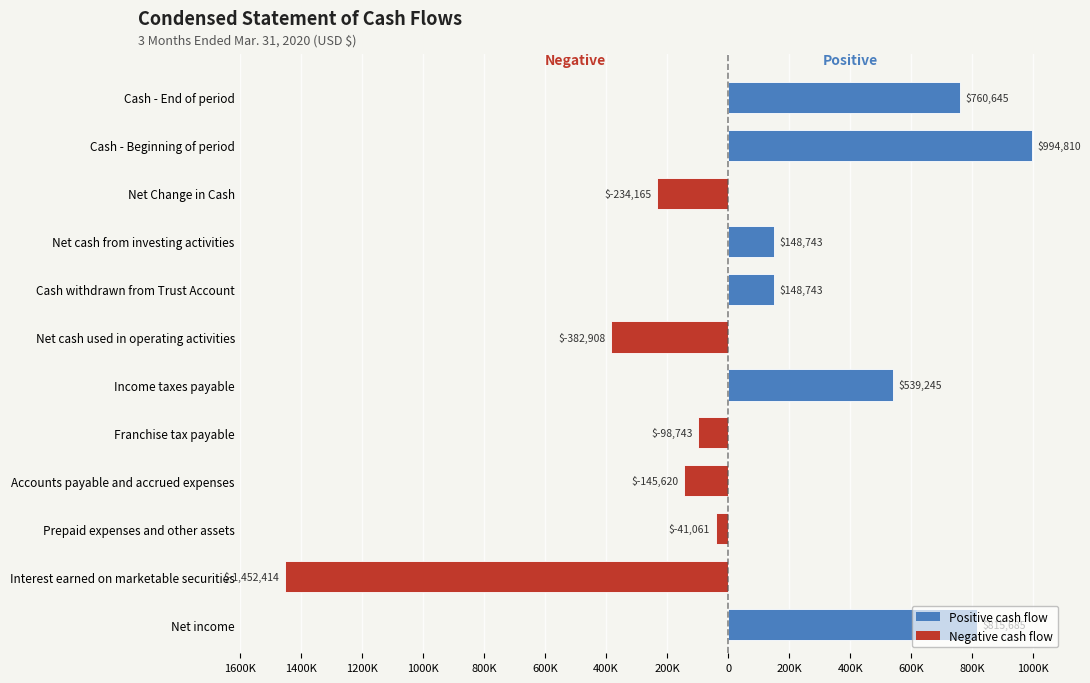

What is the sum of all values?

1052960